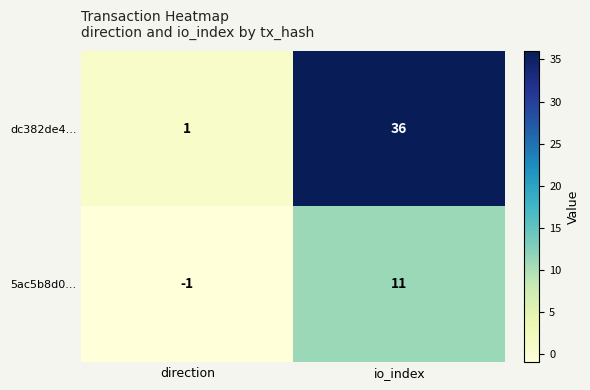

Rank the series at direction from highest to lowest value.

dc382de4..., 5ac5b8d0...